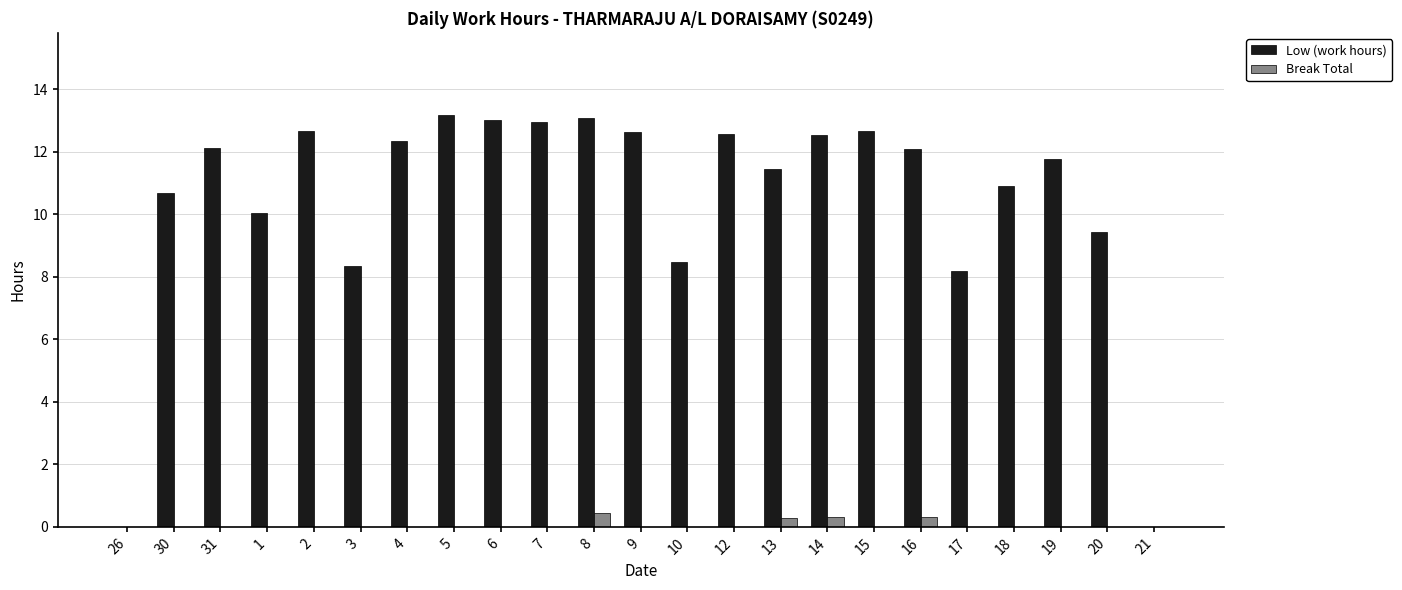

The value of Low (work hours) at 13 is 19.5. True or false?

False